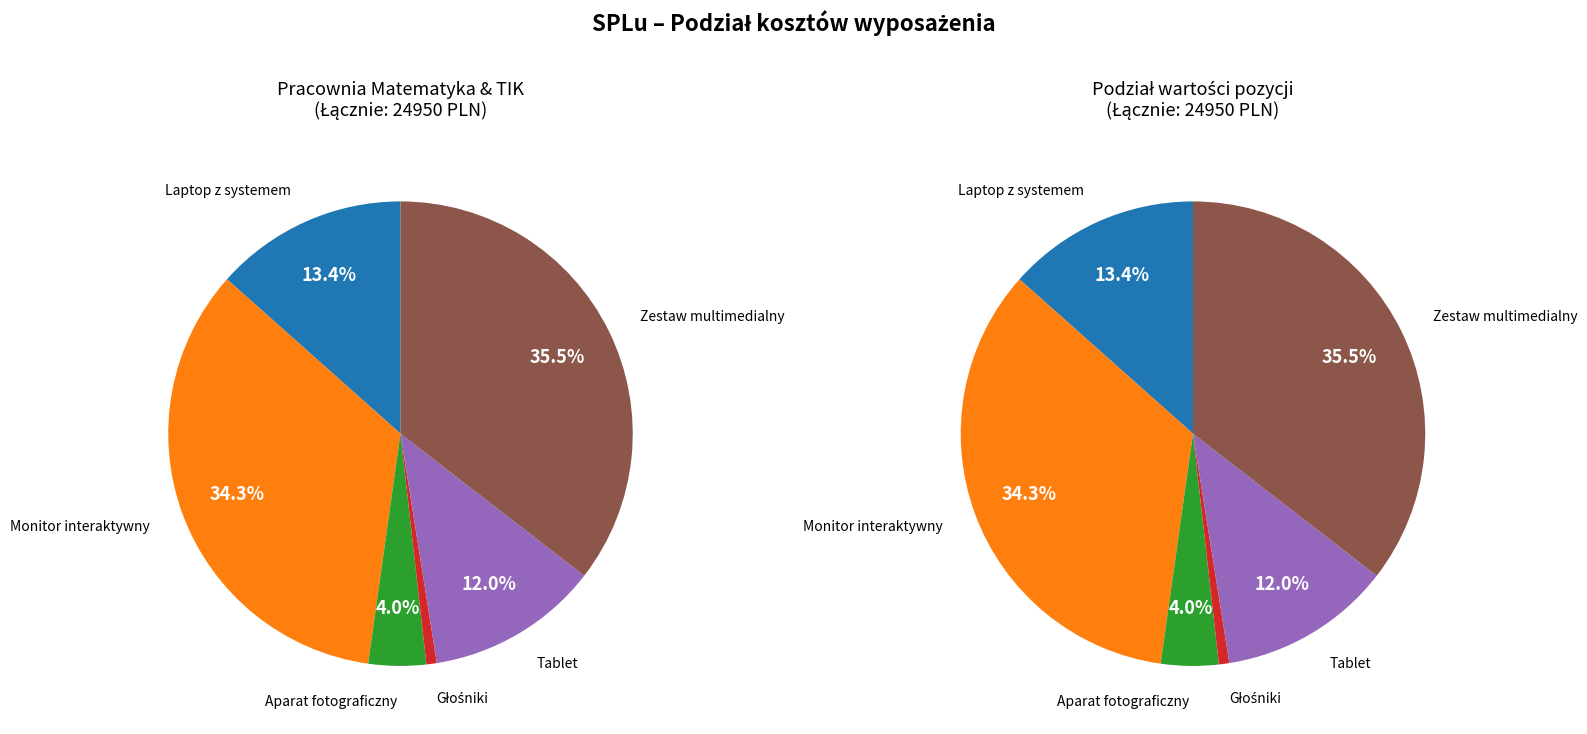

Which category has the smallest portion of the pie?

Głośniki